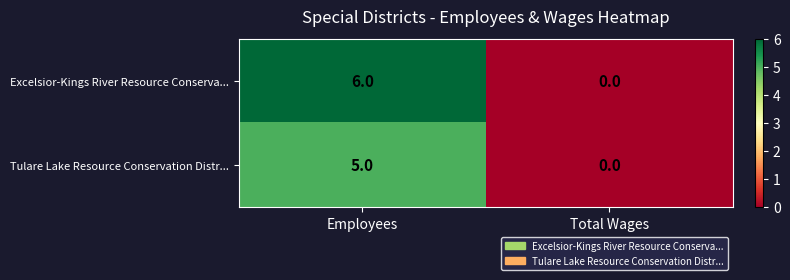

List the series in order of their peak value, lowest first.

Tulare Lake Resource Conservation Distr..., Excelsior-Kings River Resource Conserva...